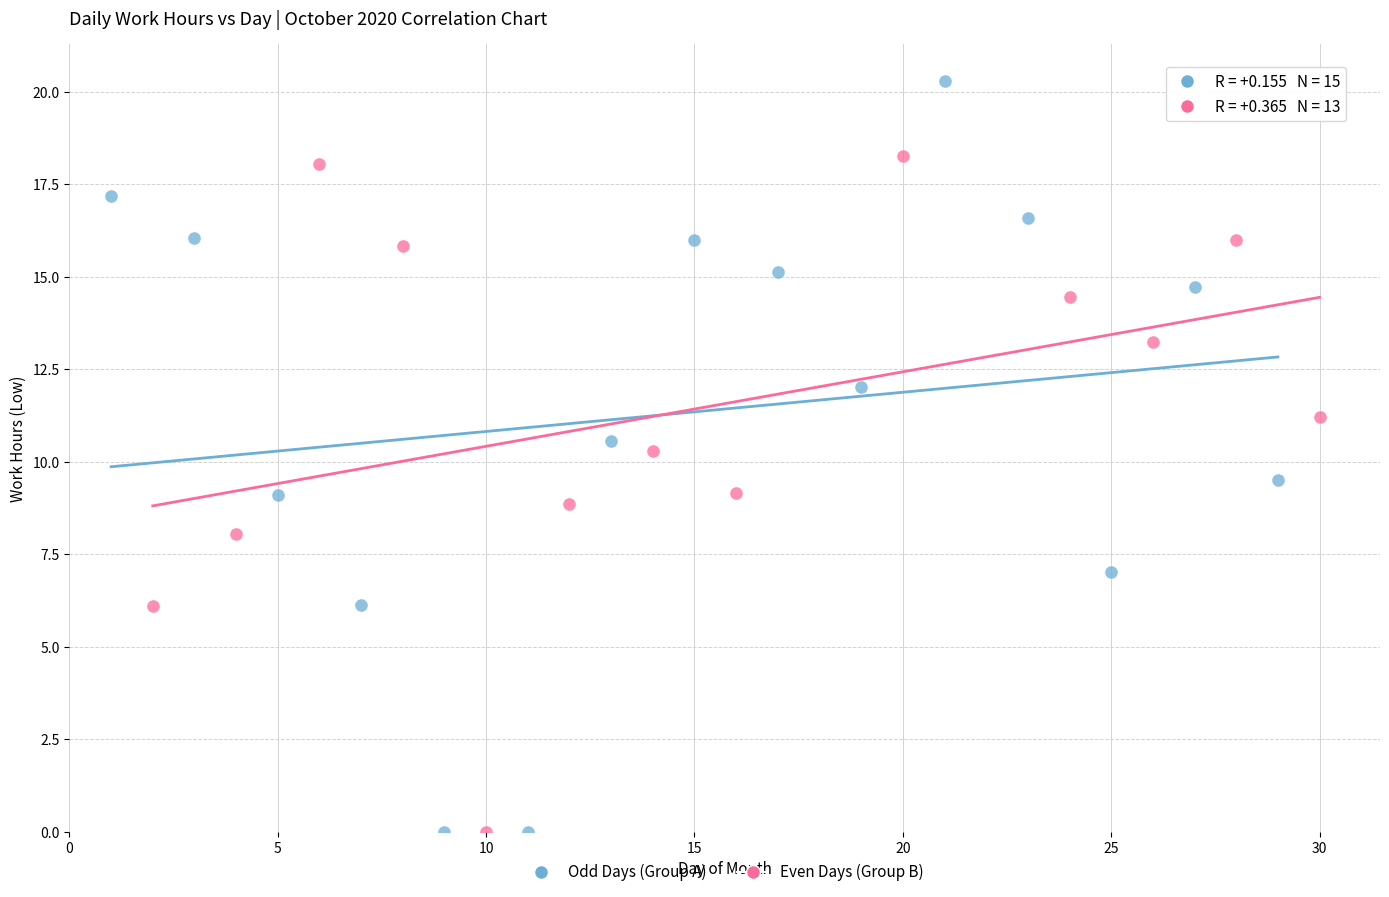

Which series has the widest spread of Y values?

Odd Days (Group A)